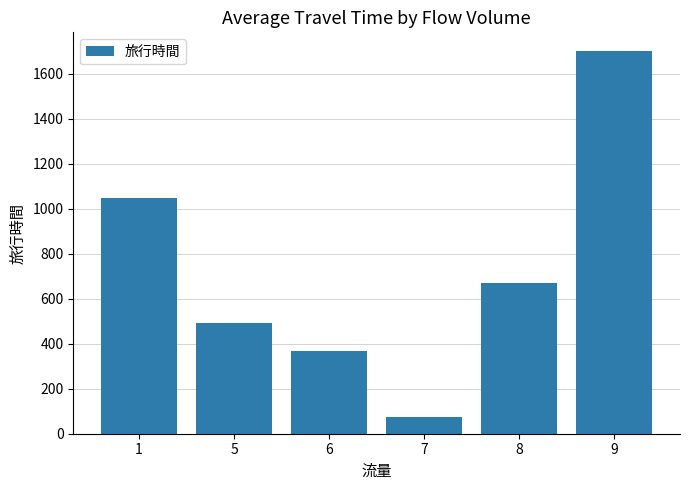

Where does the data first go above 670?

1